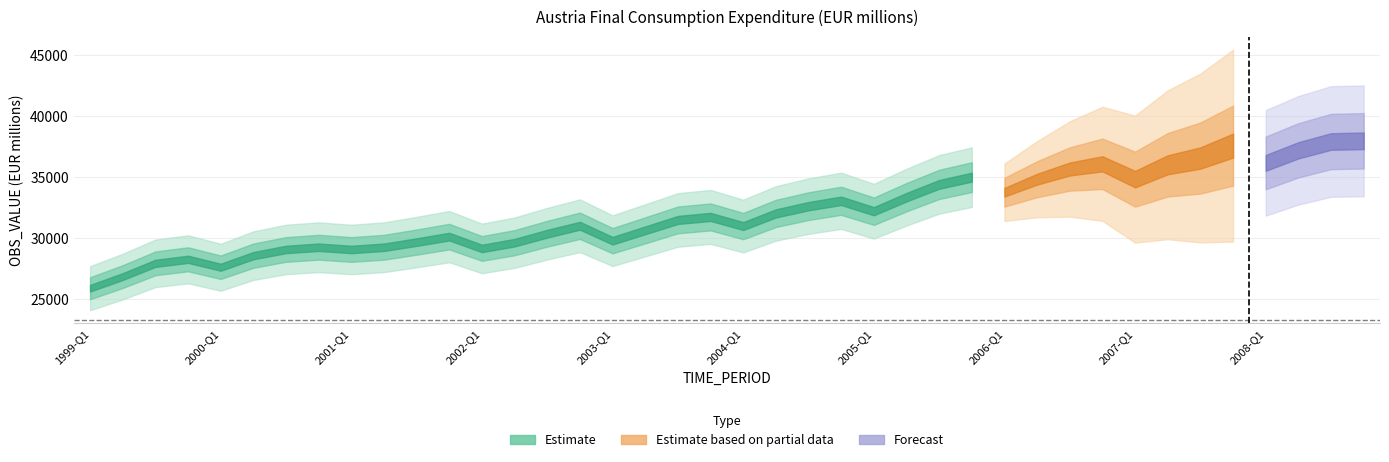

Rank the categories by value from lowest to highest.

1999-Q1, 1999-Q2, 2000-Q1, 1999-Q3, 1999-Q4, 2000-Q2, 2001-Q1, 2000-Q3, 2002-Q1, 2001-Q2, 2000-Q4, 2002-Q2, 2001-Q3, 2003-Q1, 2001-Q4, 2002-Q3, 2003-Q2, 2004-Q1, 2002-Q4, 2003-Q3, 2003-Q4, 2004-Q2, 2005-Q1, 2004-Q3, 2004-Q4, 2005-Q2, 2006-Q1, 2005-Q3, 2006-Q2, 2007-Q1, 2005-Q4, 2006-Q3, 2007-Q2, 2006-Q4, 2008-Q1, 2007-Q3, 2008-Q2, 2007-Q4, 2008-Q3, 2008-Q4